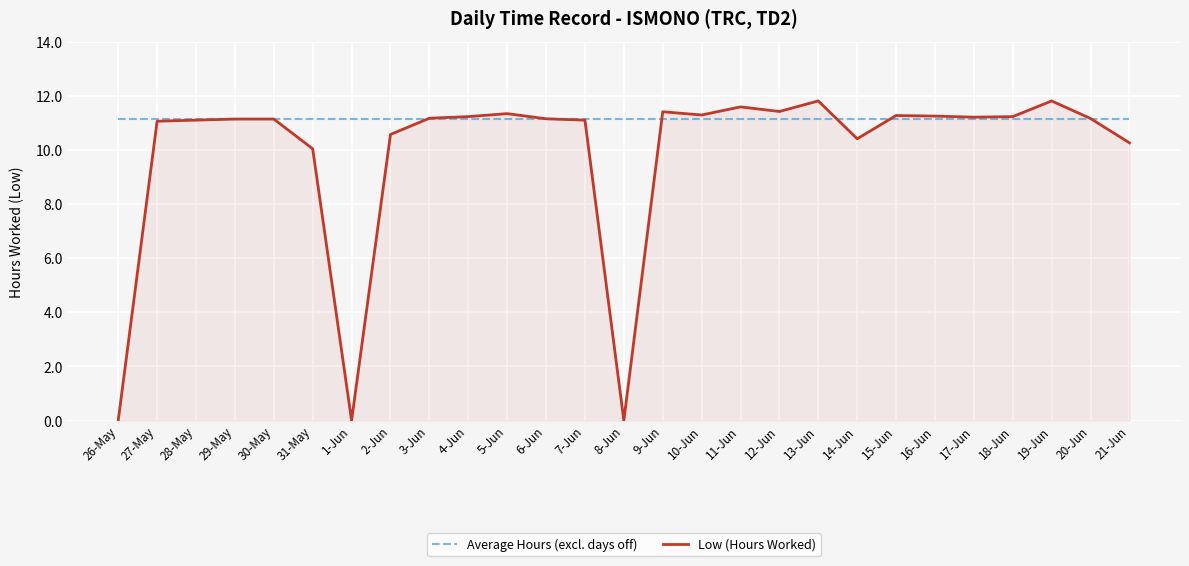

Is the value of Average Hours (excl. days off) at 27-May greater than the value of Low (Hours Worked) at 12-Jun?

No